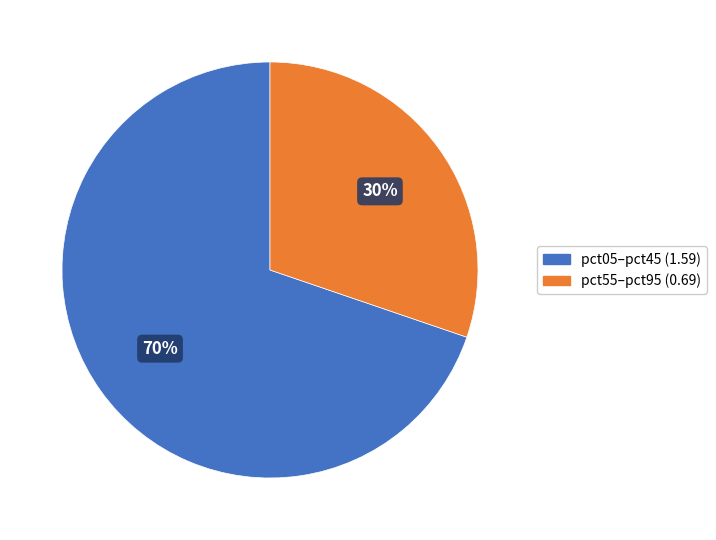

To the nearest percent, what is the average slice percentage?

50%